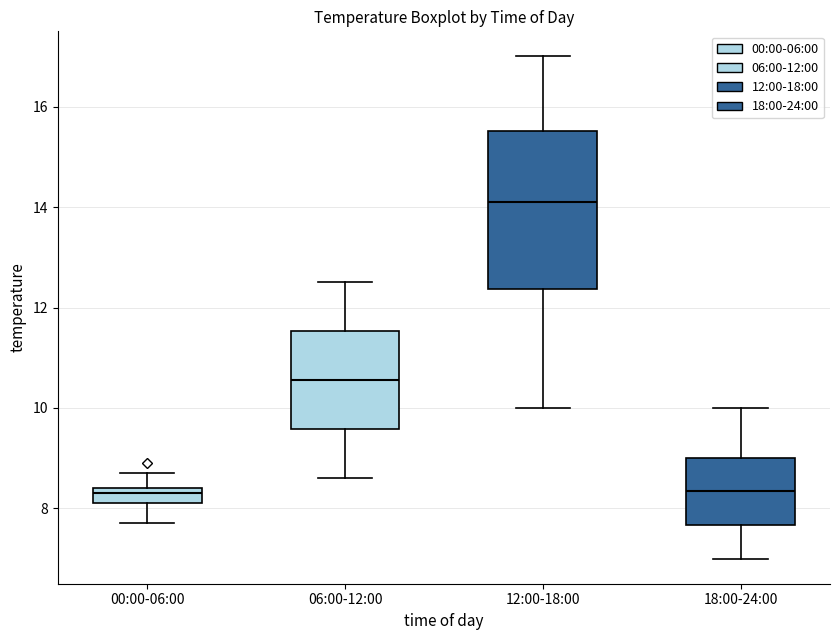

Reading left to right, read every box against the y-axis: the position of its median line, the range the box covers, and the ends of its whiskers. The values are not printed on the chart, so give them approximately, as read against the axis.

00:00-06:00: median 8.4 (just below the box's upper edge), box 8.2 to 8.4, whiskers 7.8 to 8.8
06:00-12:00: median 10.6, box 9.6 to 11.6, whiskers 8.6 to 12.6
12:00-18:00: median 14.2, box 12.4 to 15.6, whiskers 10.0 to 17.0
18:00-24:00: median 8.4, box 7.6 to 9.0, whiskers 7.0 to 10.0